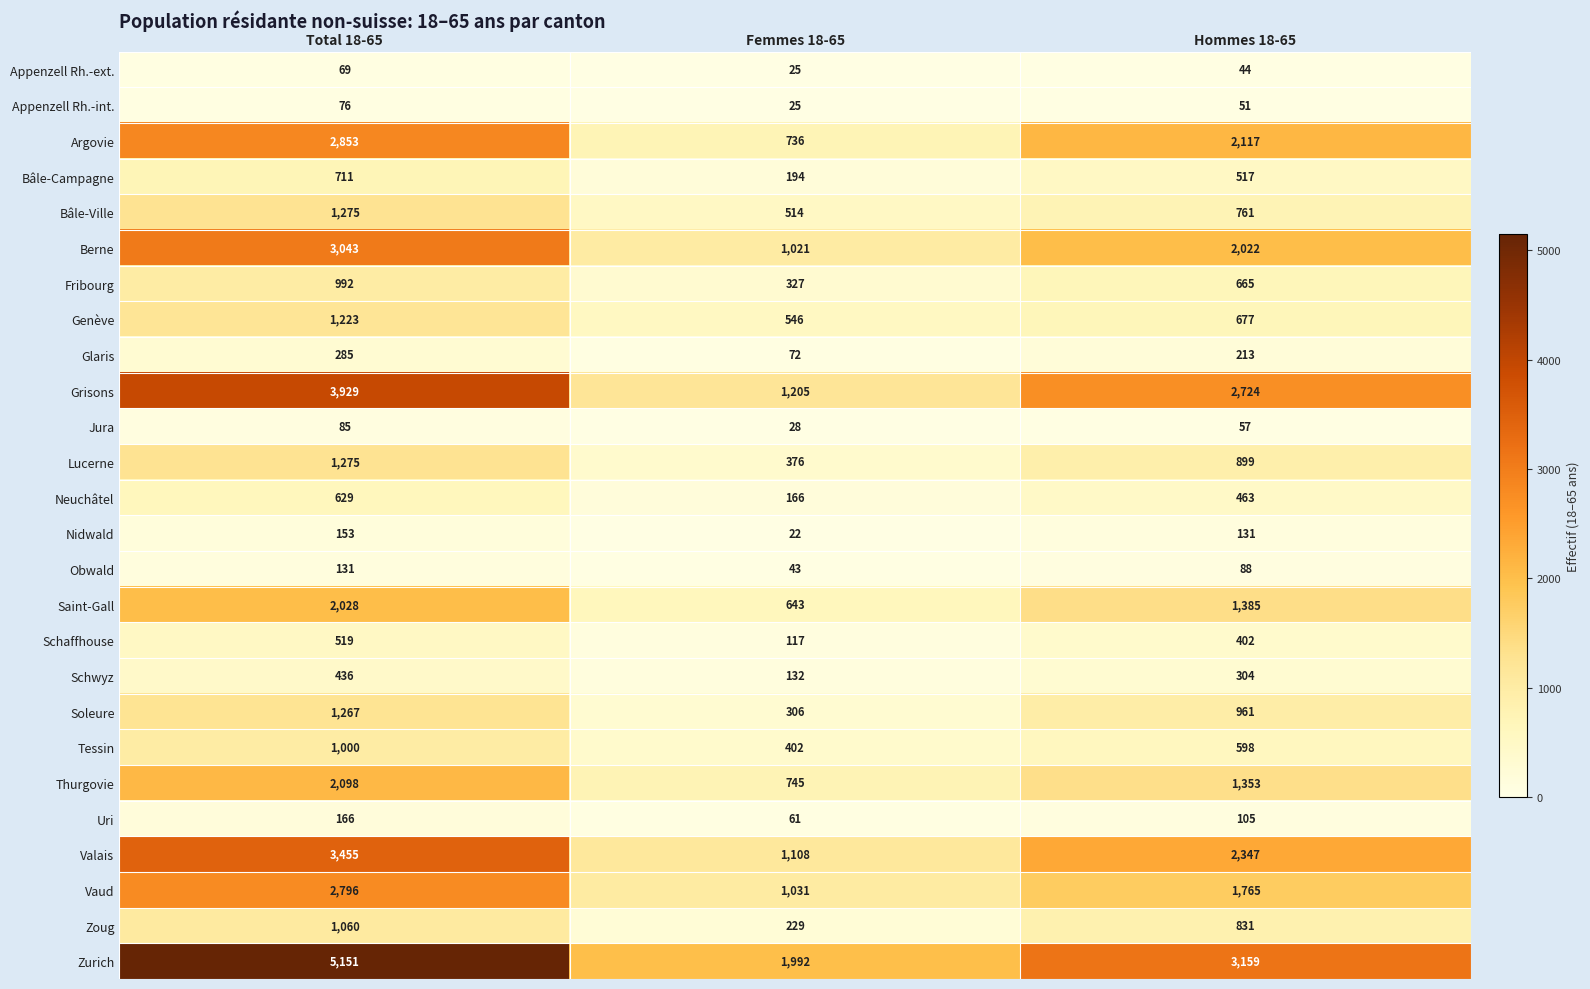

Which series changed the most between Femmes 18-65 and Hommes 18-65?

Grisons